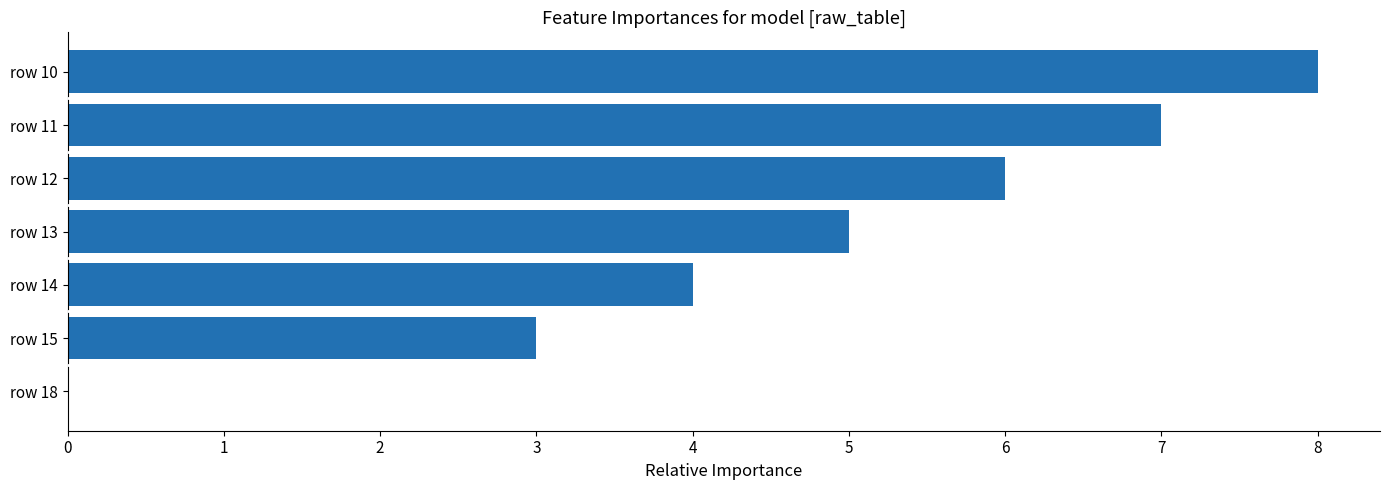

Count the values in the range 3 to 7.

5